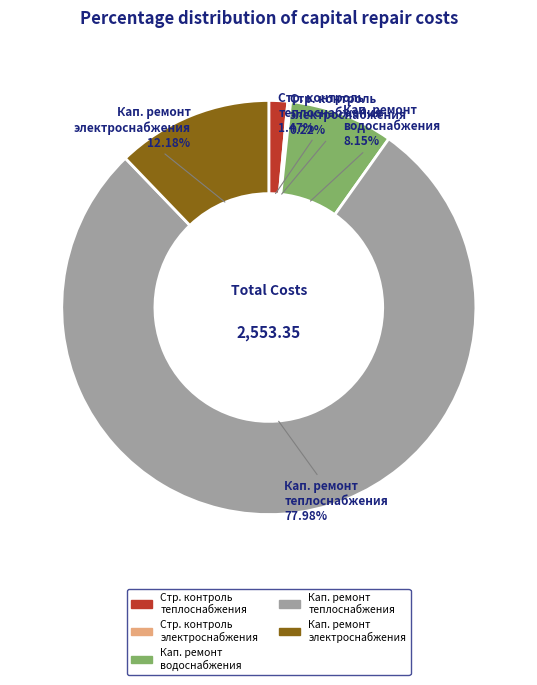

What is the largest slice in the pie chart?

Кап. ремонт теплоснабжения